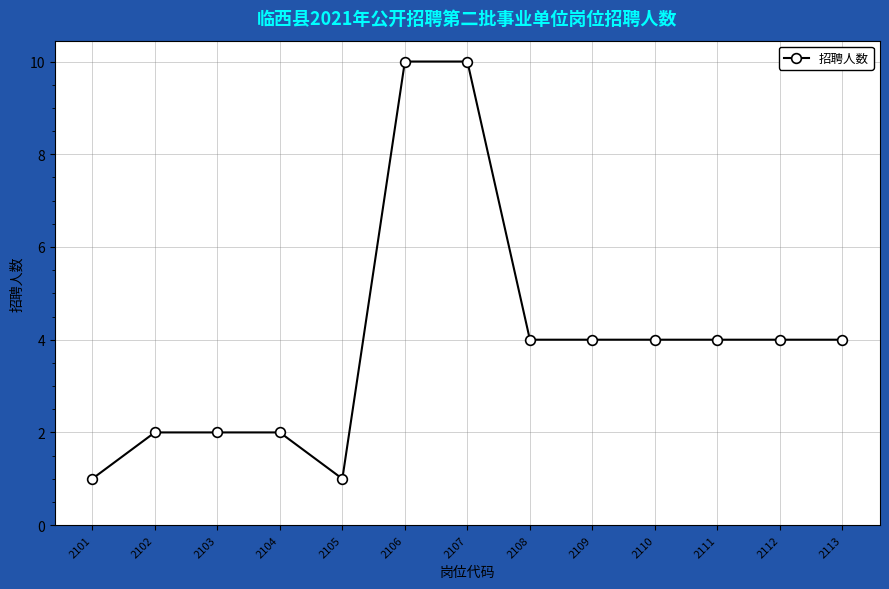

Is it true that the value at 2105 is 1?

True